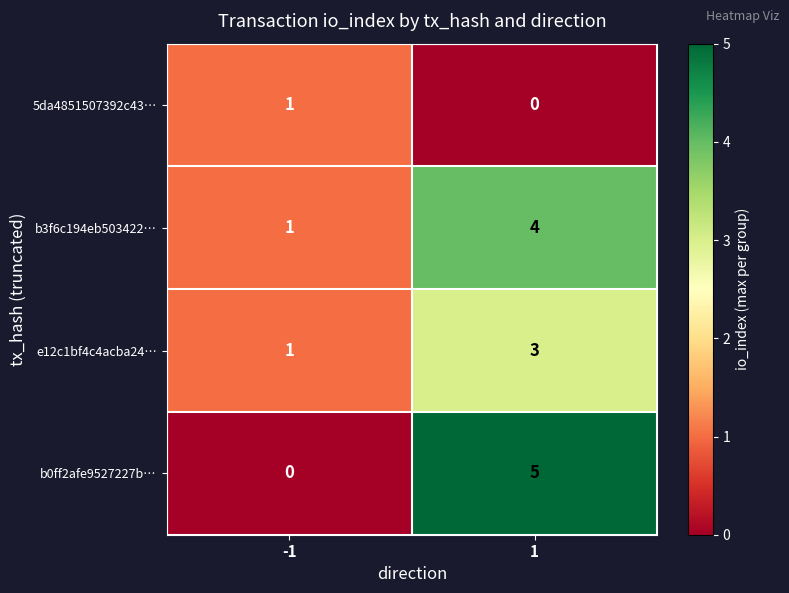

Reading left to right, extract all data points from this chart.

5da4851507392c43…: 1	0
b3f6c194eb503422…: 1	4
e12c1bf4c4acba24…: 1	3
b0ff2afe9527227b…: 0	5